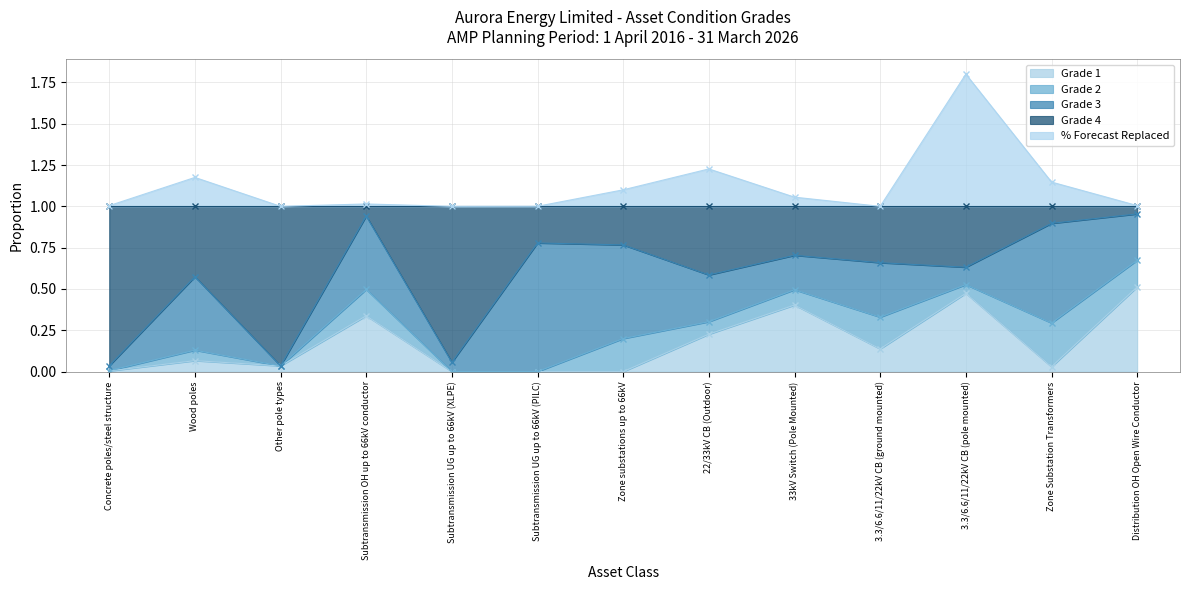

In Grade 1, how many points are lower than both neighbors (excluding endpoints)?

3